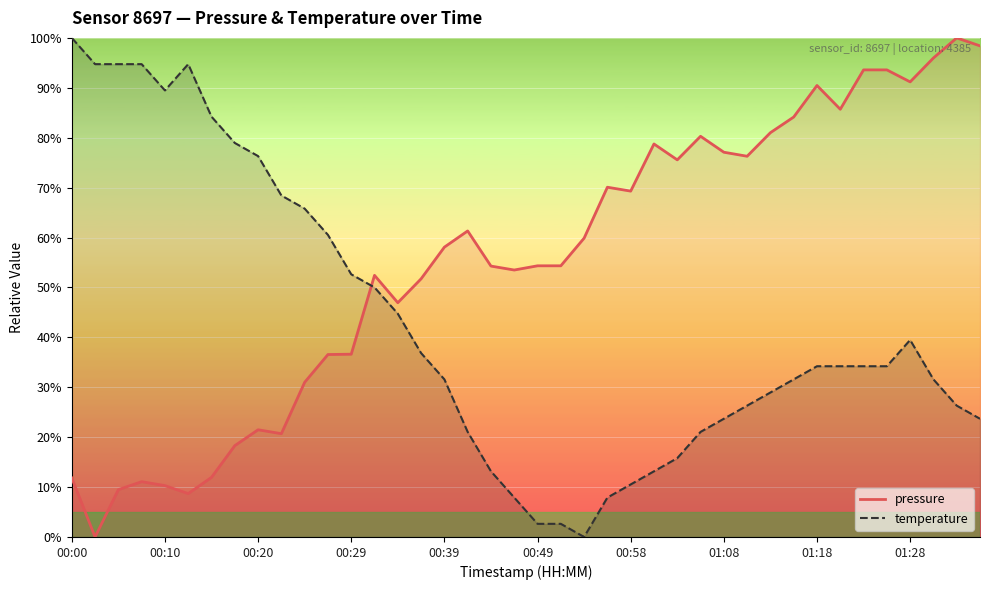

At which label does pressure first exceed 58?

00:39